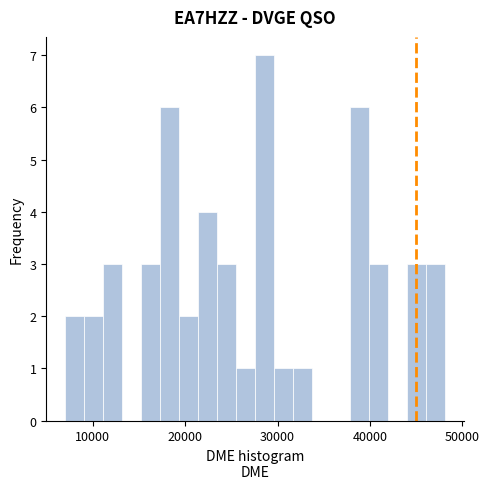

Around what value on the x-axis is the tallest bar? Give the approximate position of its centre, as read against the axis.

29000